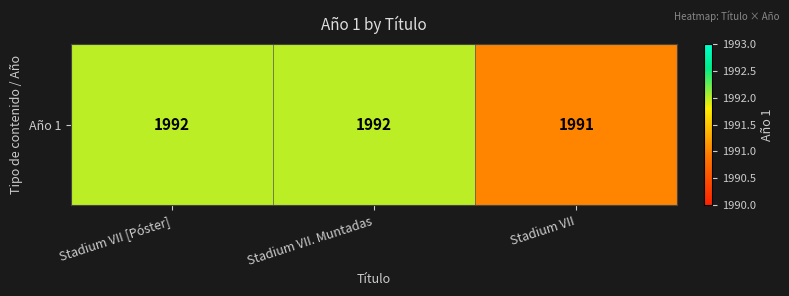

Count the values in the range 1991 to 1992.

3